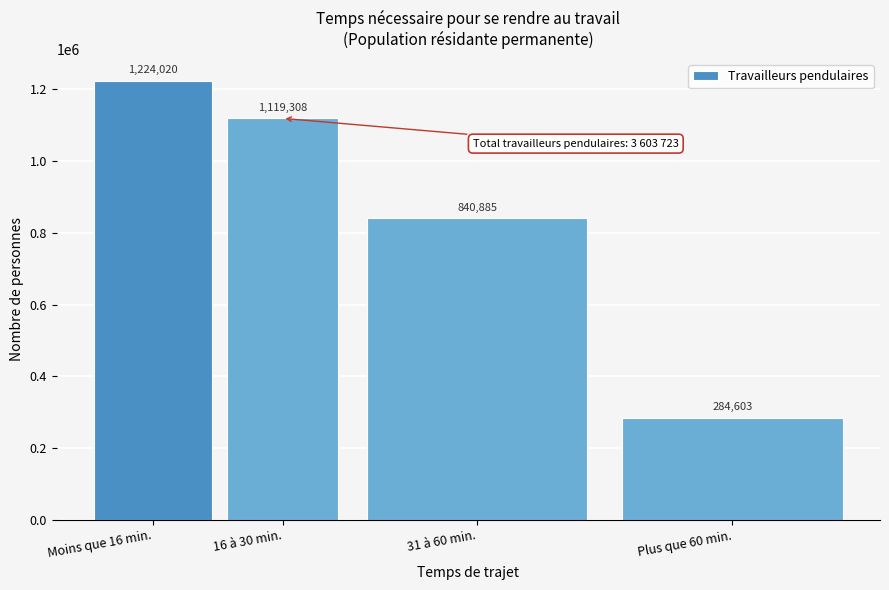

Between 31 à 60 min. and Moins que 16 min., which is larger?

Moins que 16 min.